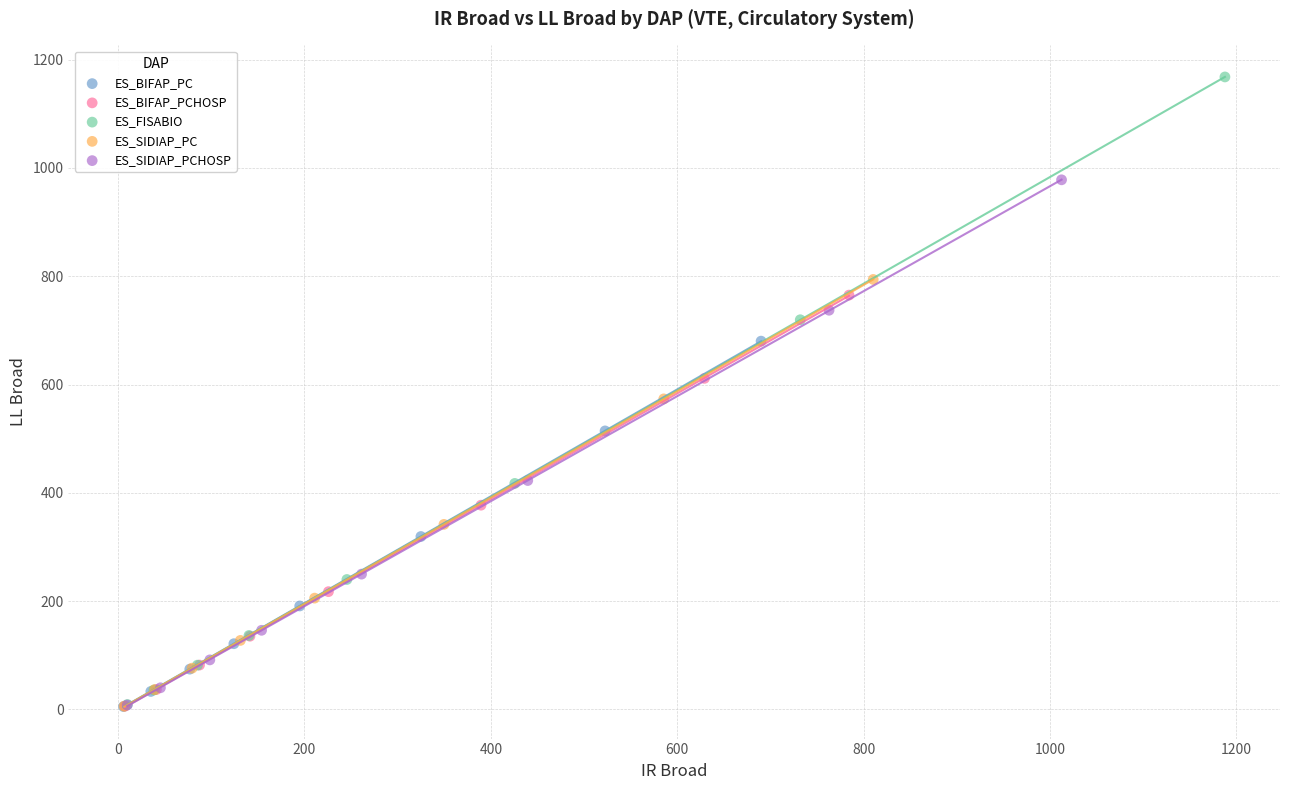

Which series has the largest Y range (max minus min)?

ES_FISABIO